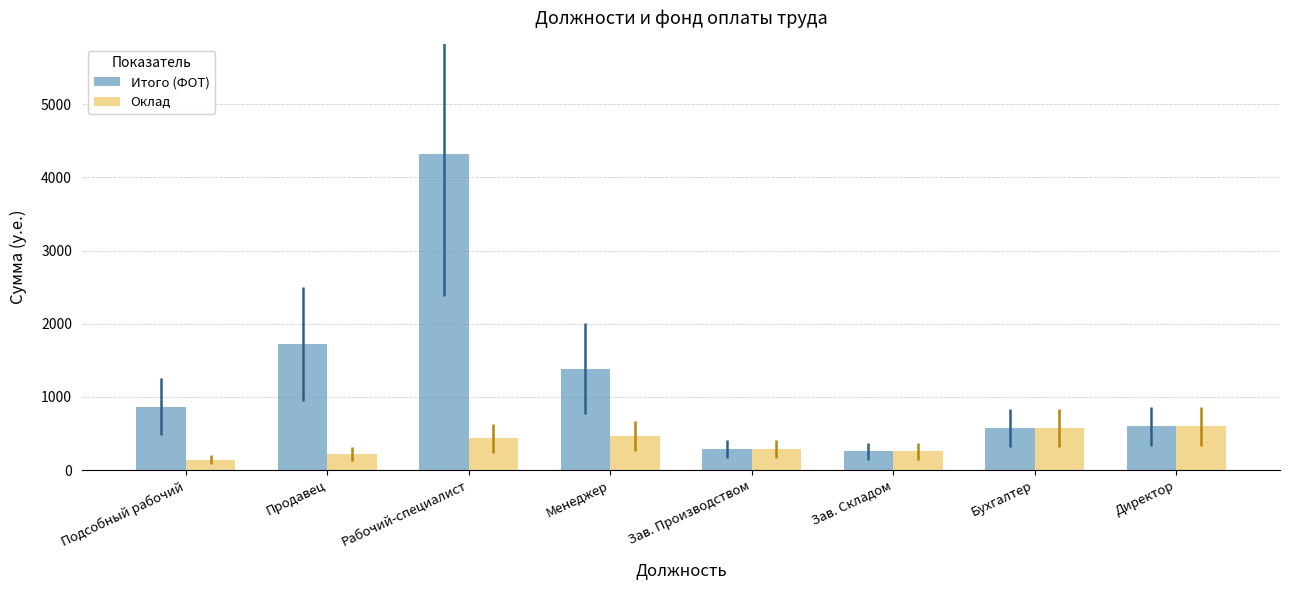

Is it true that Итого (ФОТ) equals 575.2 at Бухгалтер?

True